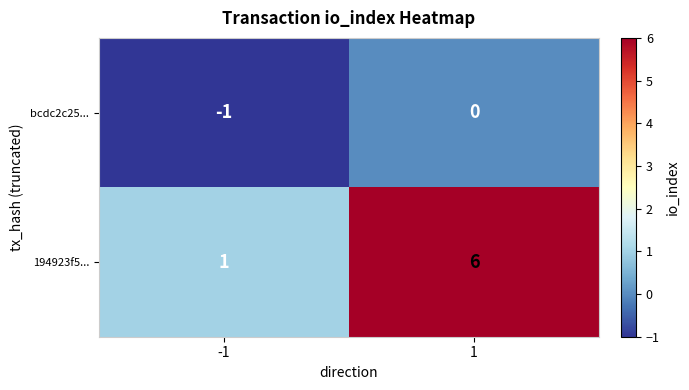

List the series in order of their overall mean, lowest first.

bcdc2c25..., 194923f5...